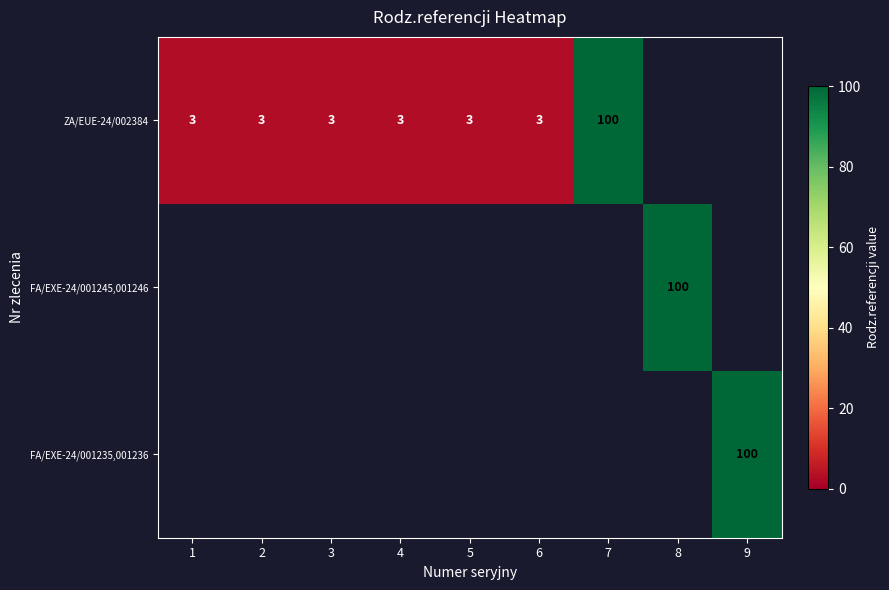

The value of FA/EXE-24/001245,001246 at 8 is 100. True or false?

True